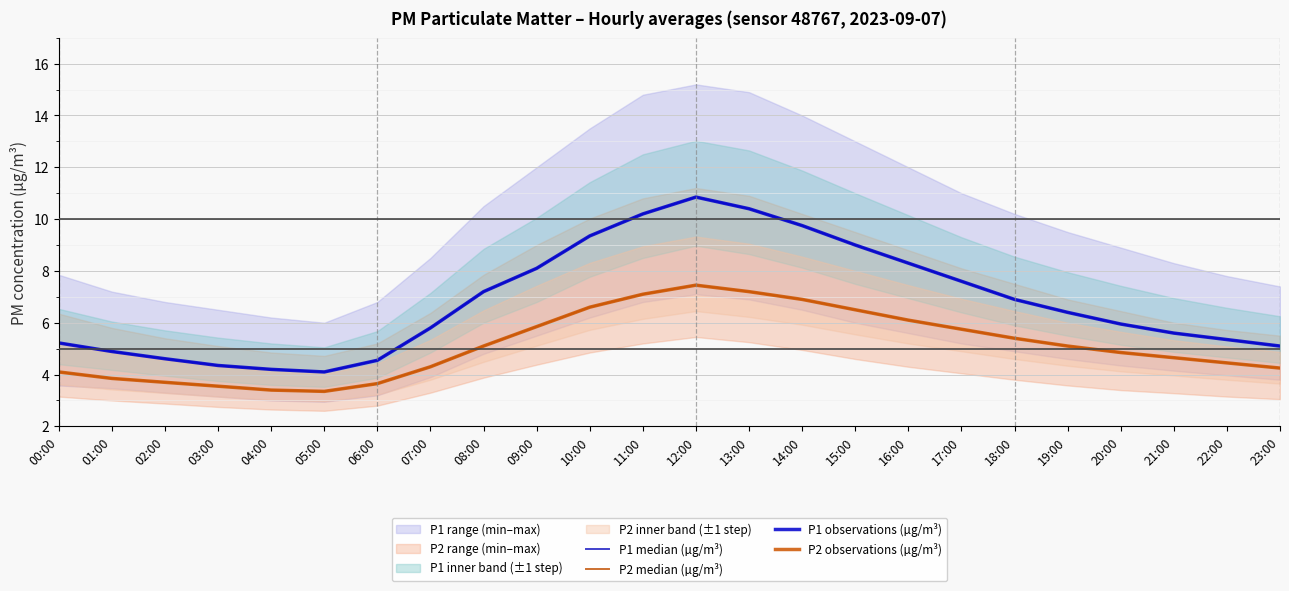

In P2 median (µg/m³), how many points are lower than both neighbors (excluding endpoints)?

1